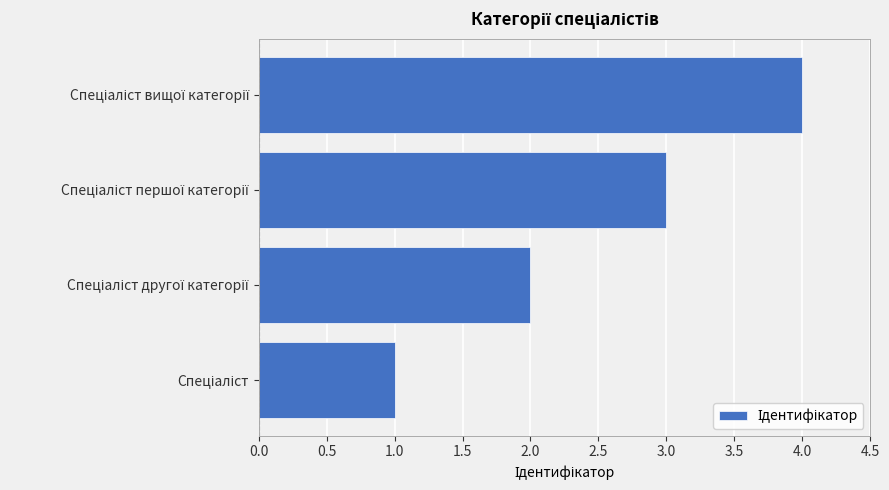

Count the values in the range 2 to 4.

3